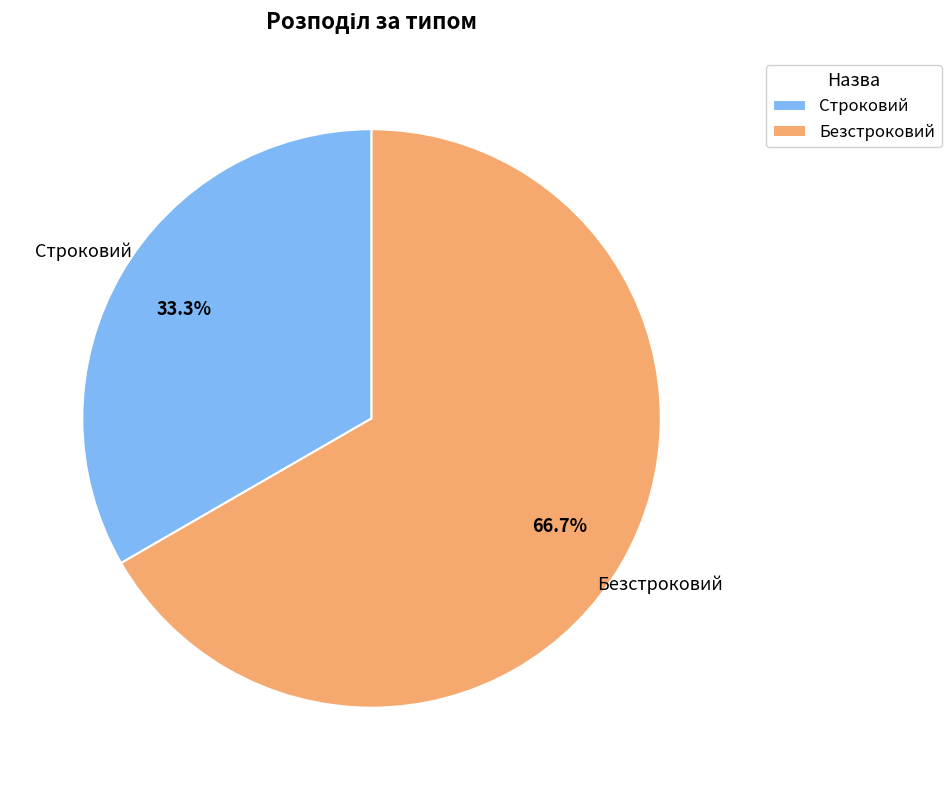

Does any single category account for the majority?

Yes